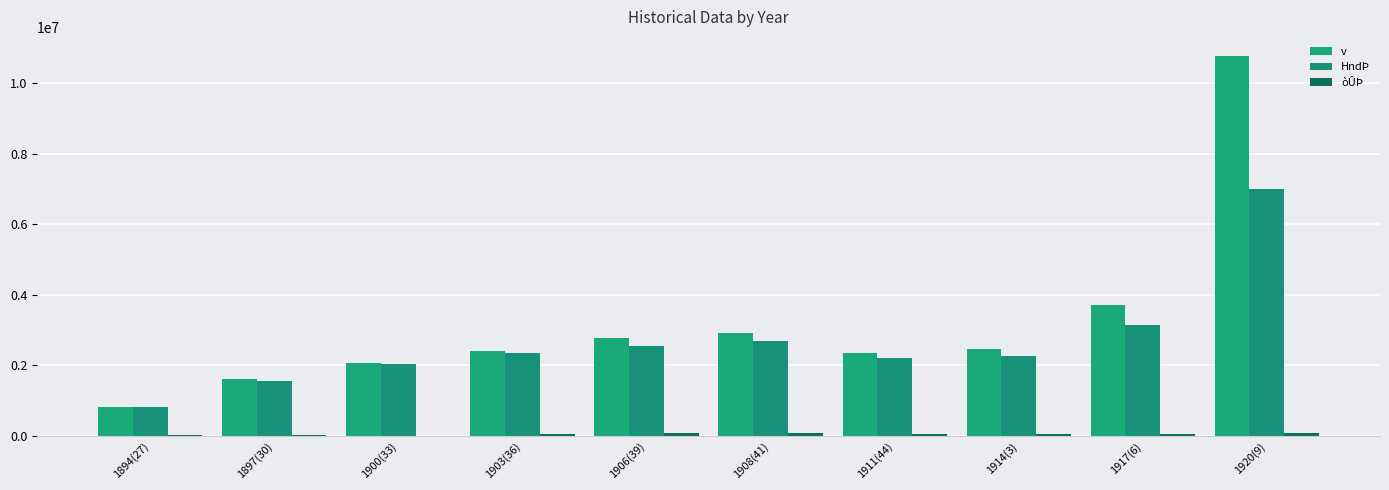

Reading left to right, transcribe all the data shown in this chart.

v: 1894(27)=825926	1897(30)=1605041	1900(33)=2062351	1903(36)=2414791	1906(39)=2784177	1908(41)=2917804	1911(44)=2339820	1914(3)=2457827	1917(6)=3718313	1920(9)=10767912
HndÞ: 1894(27)=806142	1897(30)=1561031	1900(33)=2030980	1903(36)=2359422	1906(39)=2535842	1908(41)=2687999	1911(44)=2212064	1914(3)=2275208	1917(6)=3154543	1920(9)=7004277
òÛÞ: 1894(27)=19784	1897(30)=30616	1900(33)=9516	1903(36)=39994	1906(39)=70859	1908(41)=90783	1911(44)=53865	1914(3)=41400	1917(6)=44640	1920(9)=67872